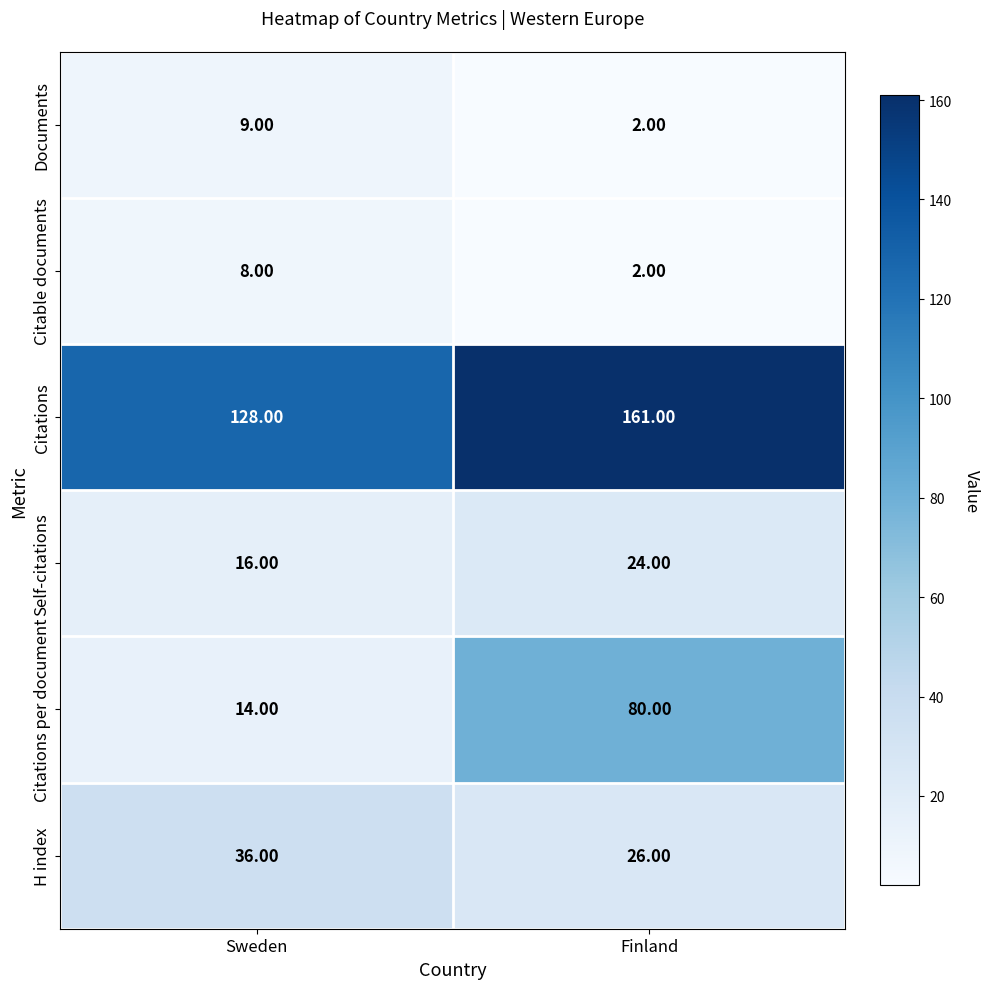

What is the spread (max minus min) of values at Finland?

159